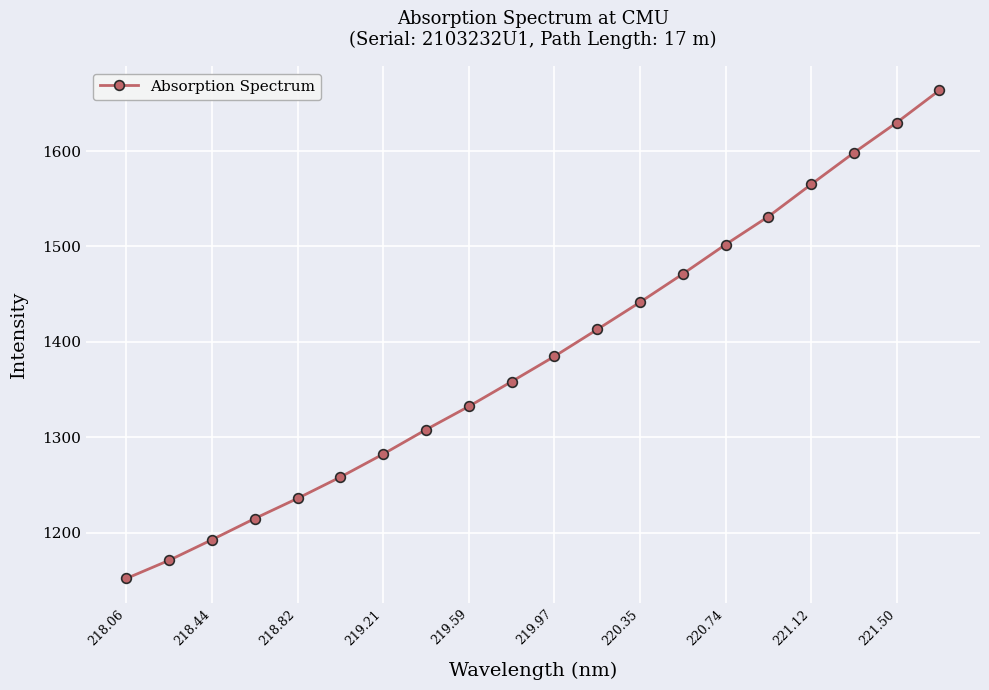

What is the value of the 7th point from the left?

1282.4